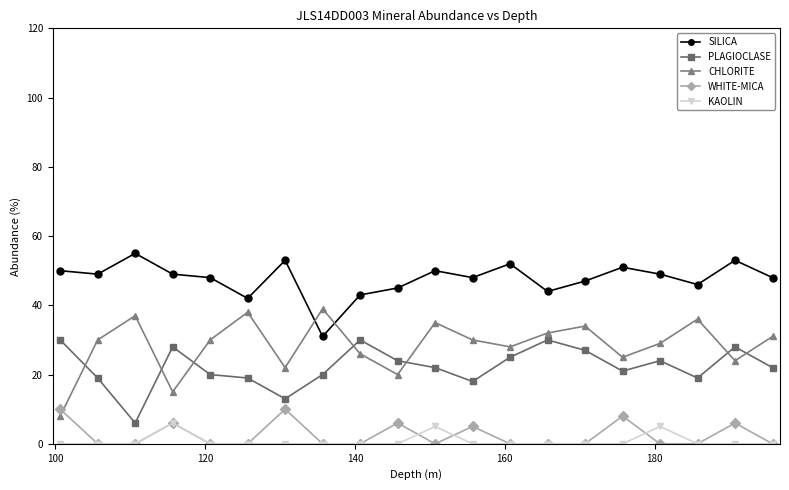

Which series has the widest spread of values?

CHLORITE